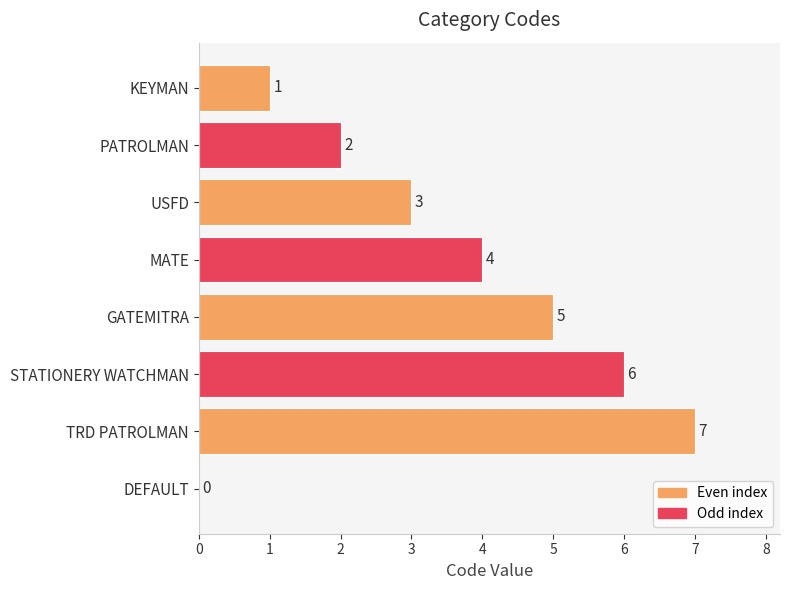

Count the values in the range 2 to 6.

5